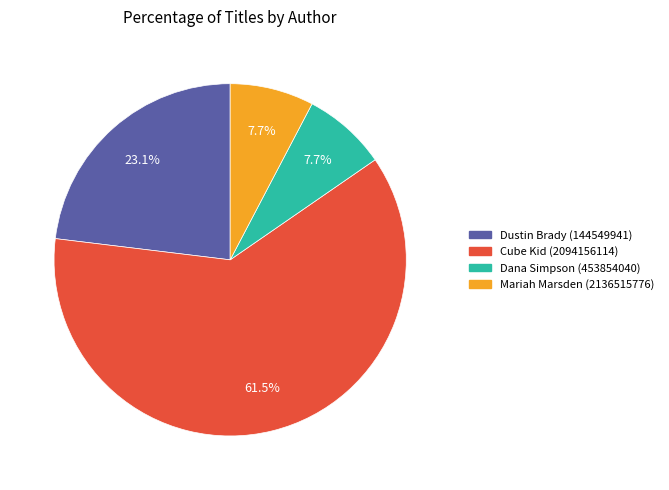

Combined, do Mariah Marsden (2136515776) and Cube Kid (2094156114) account for over 50%?

Yes